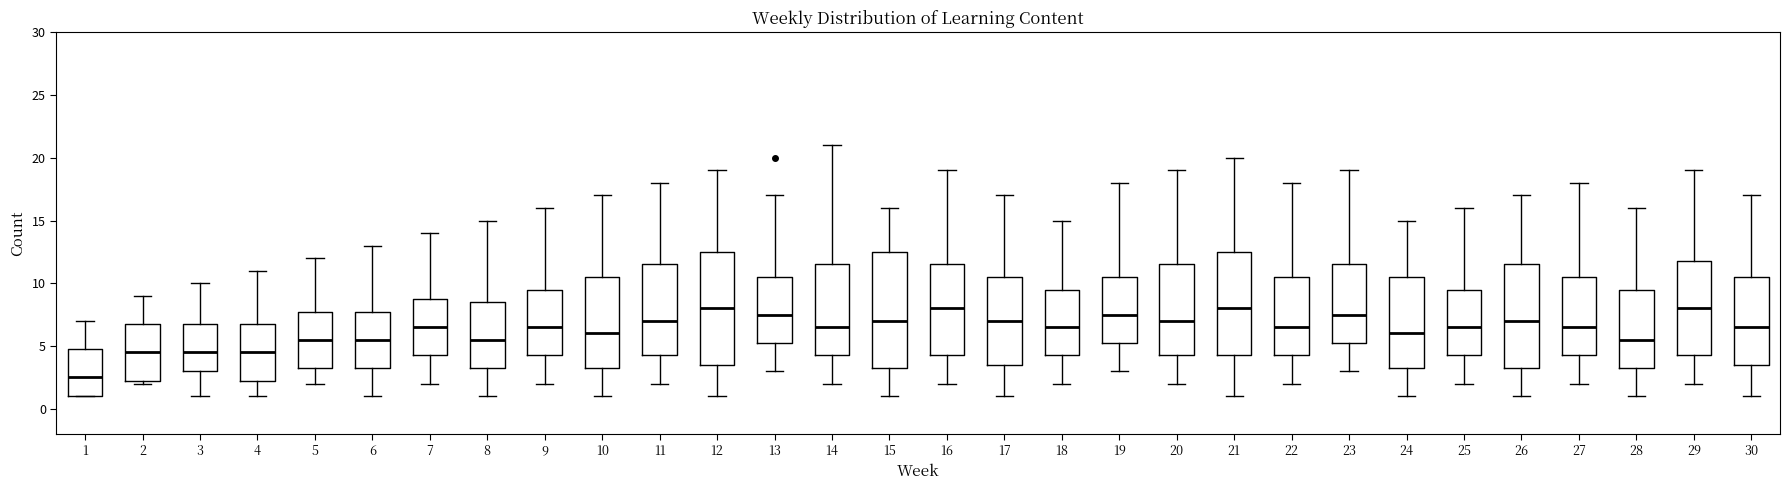

Reading left to right, transcribe this box plot: for each box, give where its median line is, the range the box spans, and where its two whiskers end, as read against the y-axis. The values are not printed on the chart, so give them approximately, as read against the axis.

1: median 2.5, box 1.0 to 5.0, whiskers 1.0 to 7.0
2: median 4.5, box 2.5 to 7.0, whiskers 2.0 to 9.0
3: median 4.5, box 3.0 to 7.0, whiskers 1.0 to 10.0
4: median 4.5, box 2.5 to 7.0, whiskers 1.0 to 11.0
5: median 5.5, box 3.5 to 8.0, whiskers 2.0 to 12.0
6: median 5.5, box 3.5 to 8.0, whiskers 1.0 to 13.0
7: median 6.5, box 4.5 to 9.0, whiskers 2.0 to 14.0
8: median 5.5, box 3.5 to 8.5, whiskers 1.0 to 15.0
9: median 6.5, box 4.5 to 9.5, whiskers 2.0 to 16.0
10: median 6.0, box 3.5 to 10.5, whiskers 1.0 to 17.0
11: median 7.0, box 4.5 to 11.5, whiskers 2.0 to 18.0
12: median 8.0, box 3.5 to 12.5, whiskers 1.0 to 19.0
13: median 7.5, box 5.5 to 10.5, whiskers 3.0 to 17.0
14: median 6.5, box 4.5 to 11.5, whiskers 2.0 to 21.0
15: median 7.0, box 3.5 to 12.5, whiskers 1.0 to 16.0
16: median 8.0, box 4.5 to 11.5, whiskers 2.0 to 19.0
17: median 7.0, box 3.5 to 10.5, whiskers 1.0 to 17.0
18: median 6.5, box 4.5 to 9.5, whiskers 2.0 to 15.0
19: median 7.5, box 5.5 to 10.5, whiskers 3.0 to 18.0
20: median 7.0, box 4.5 to 11.5, whiskers 2.0 to 19.0
21: median 8.0, box 4.5 to 12.5, whiskers 1.0 to 20.0
22: median 6.5, box 4.5 to 10.5, whiskers 2.0 to 18.0
23: median 7.5, box 5.5 to 11.5, whiskers 3.0 to 19.0
24: median 6.0, box 3.5 to 10.5, whiskers 1.0 to 15.0
25: median 6.5, box 4.5 to 9.5, whiskers 2.0 to 16.0
26: median 7.0, box 3.5 to 11.5, whiskers 1.0 to 17.0
27: median 6.5, box 4.5 to 10.5, whiskers 2.0 to 18.0
28: median 5.5, box 3.5 to 9.5, whiskers 1.0 to 16.0
29: median 8.0, box 4.5 to 12.0, whiskers 2.0 to 19.0
30: median 6.5, box 3.5 to 10.5, whiskers 1.0 to 17.0